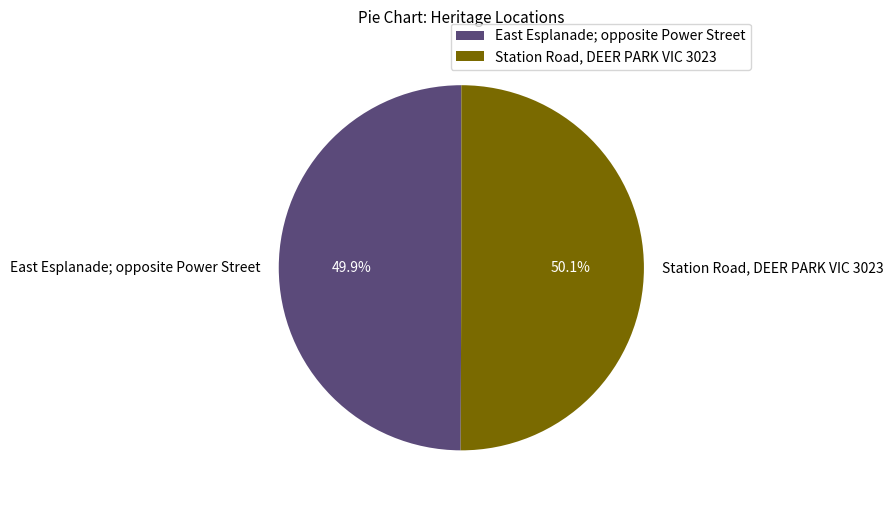

Count the number of slices in the pie.

2